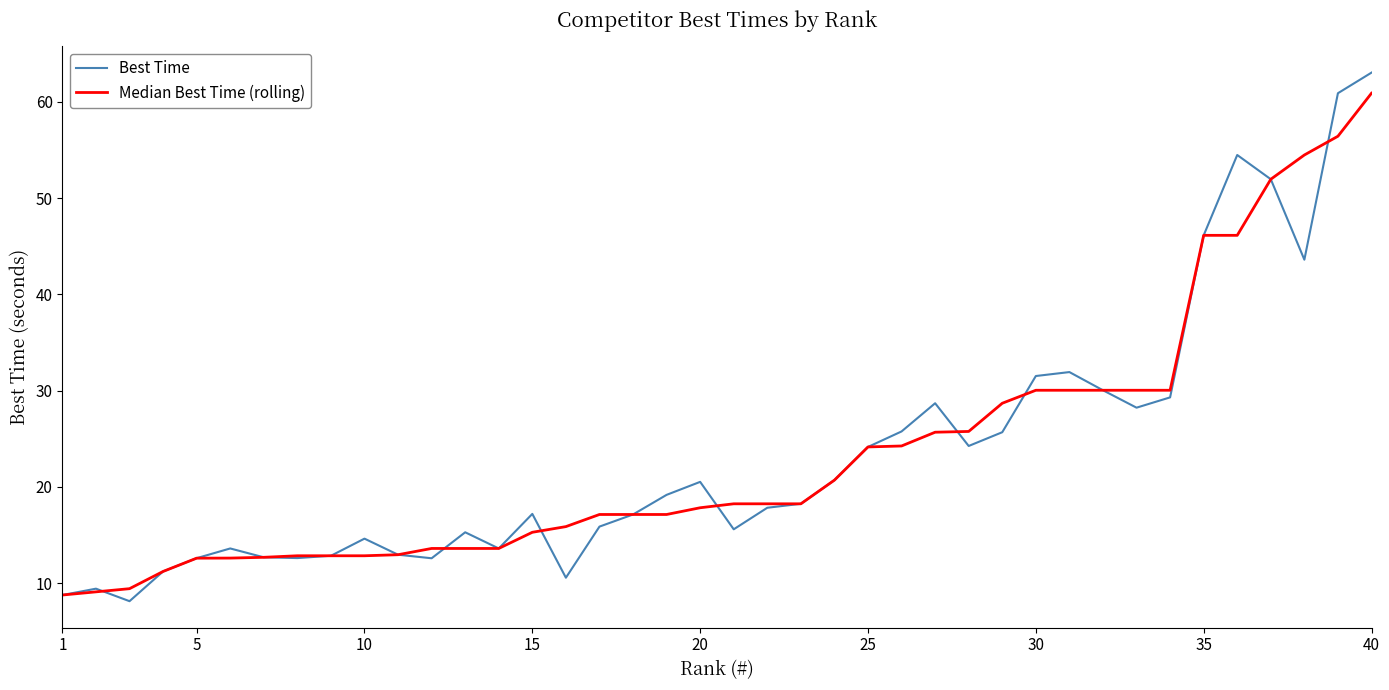

Does the chart have visible grid lines?

No